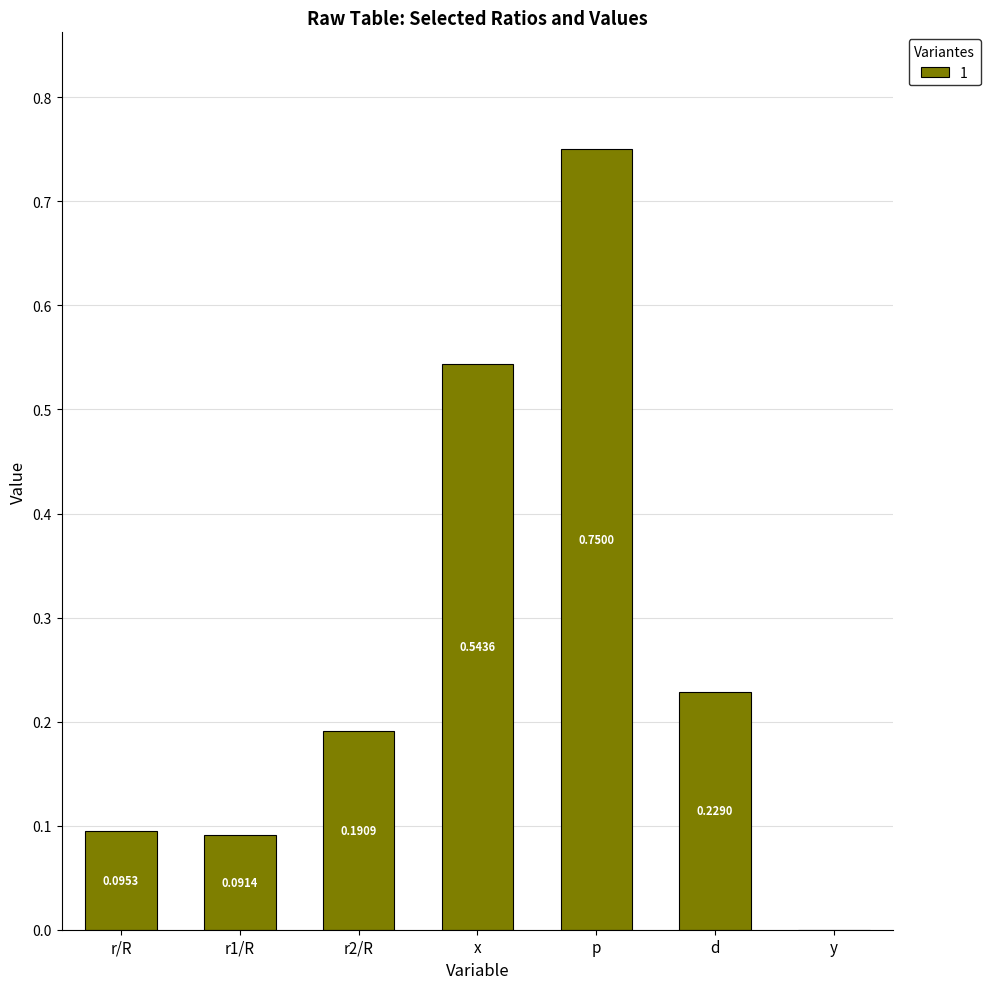

What is the change in value from x to d?

-0.3